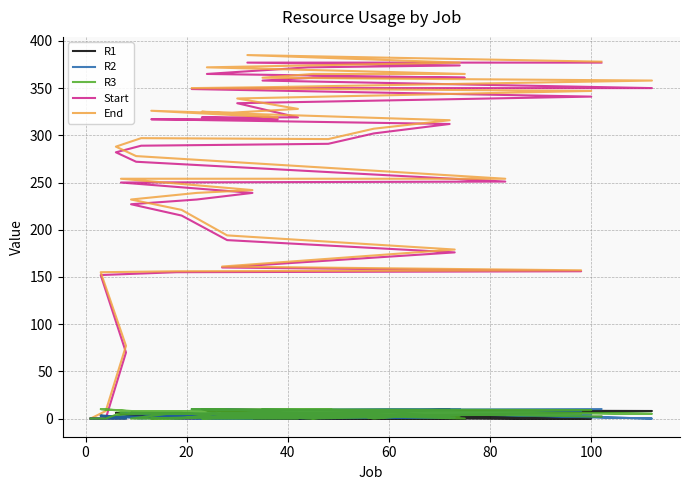

Rank the series at 20 from lowest to highest value.

R1, R2, R3, Start, End